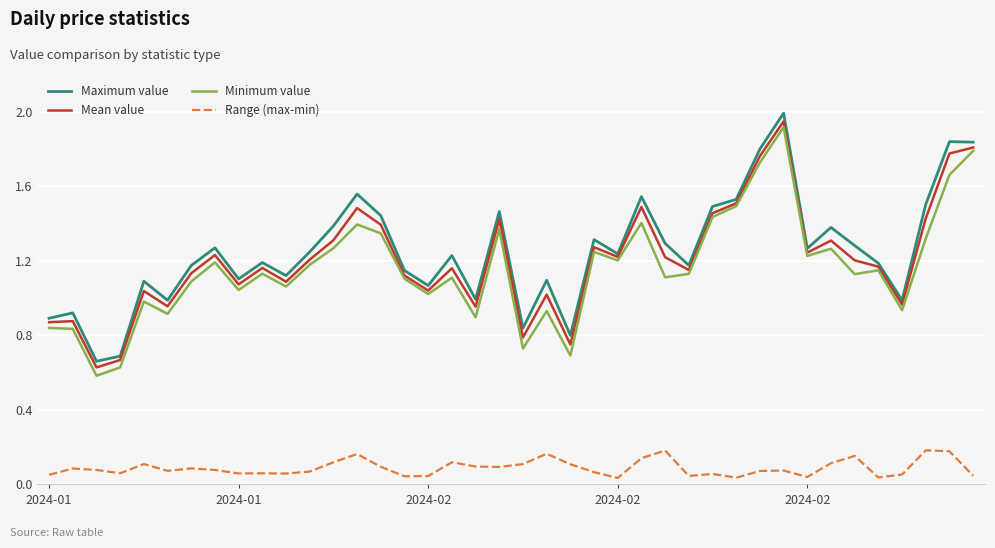

What is the maximum value shown in the chart?

2.0